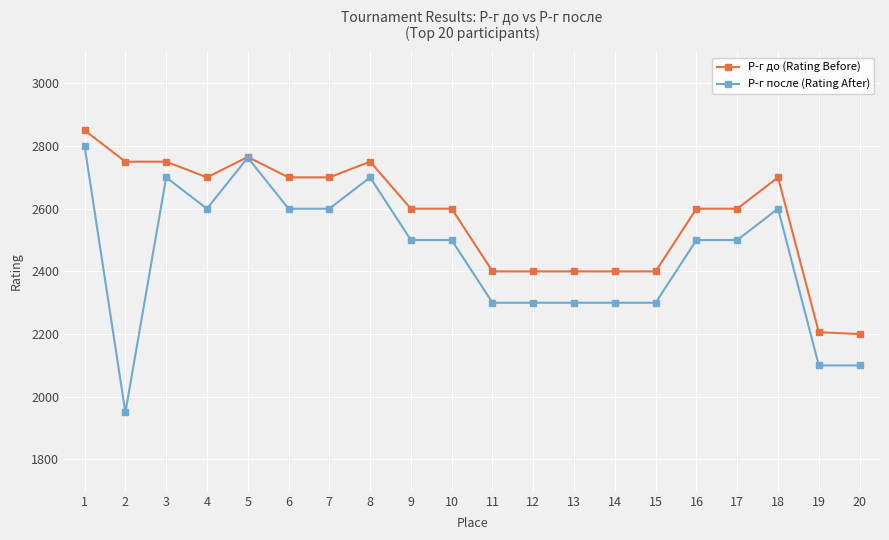

Which series has the largest range (max minus min)?

Р-г после (Rating After)